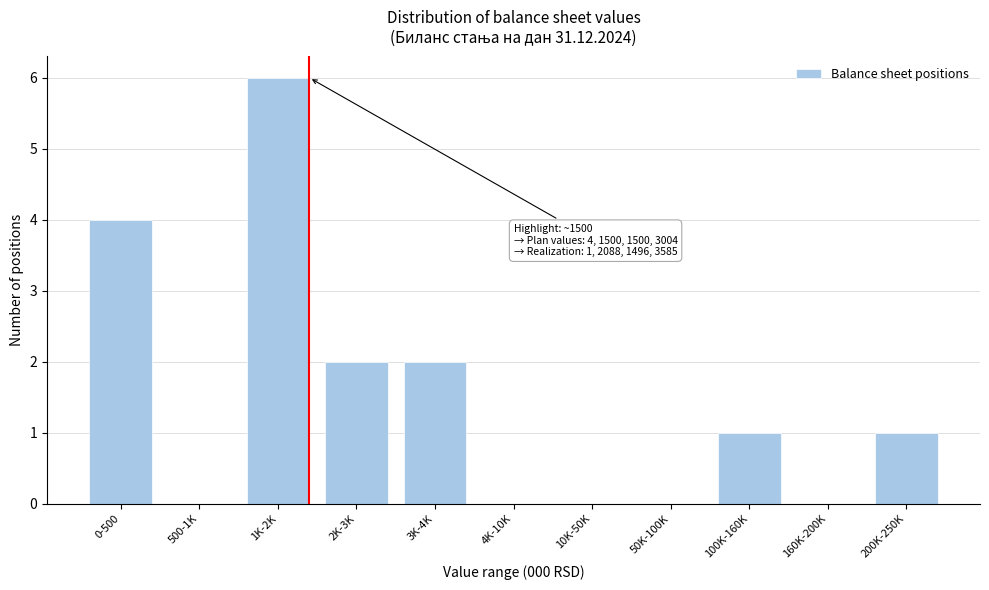

Reading left to right, list all the values displayed in this chart.

0-500=4	500-1K=0	1K-2K=6	2K-3K=2	3K-4K=2	4K-10K=0	10K-50K=0	50K-100K=0	100K-160K=1	160K-200K=0	200K-250K=1